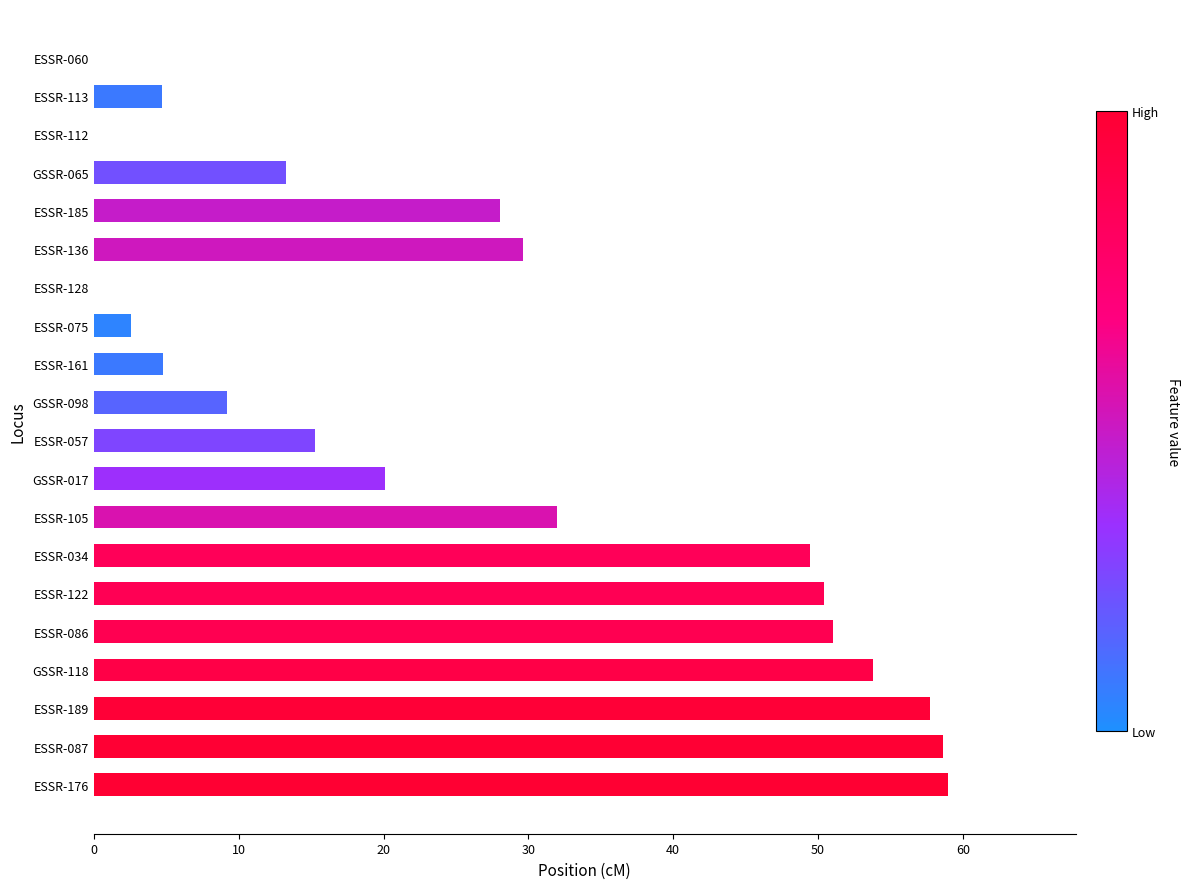

What is the sum of the values at ESSR-057 and ESSR-075?

17.8